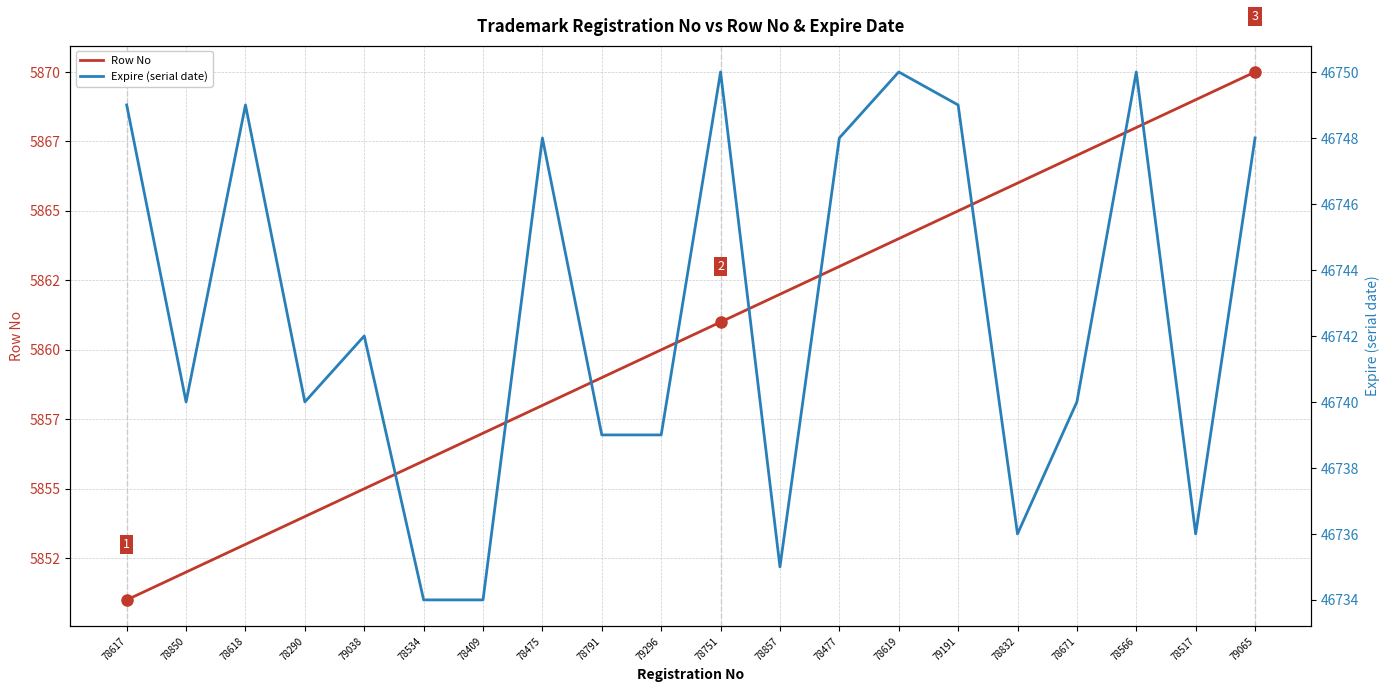

What is the label of the 12th point from the right?

78791